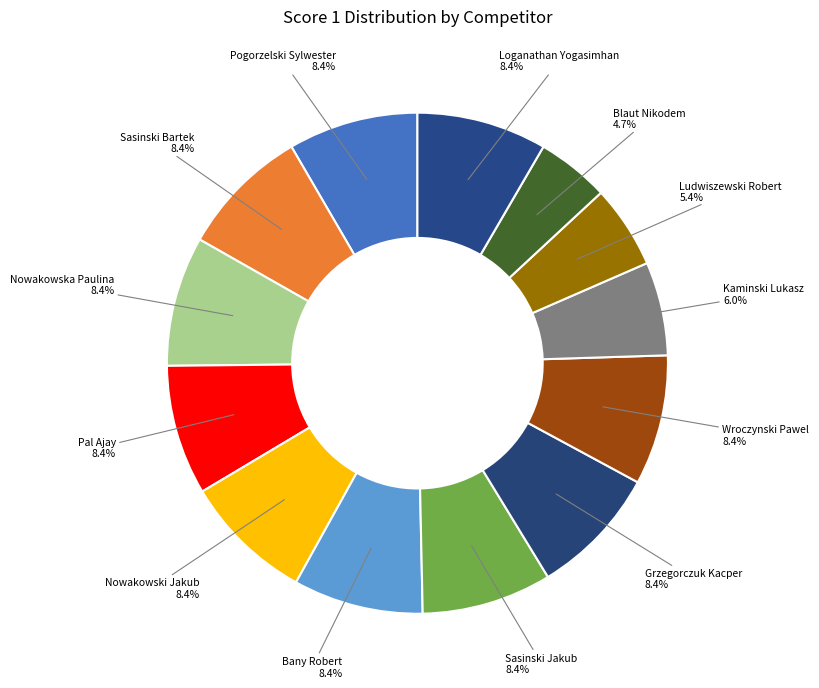

How many segments does this pie chart have?

13